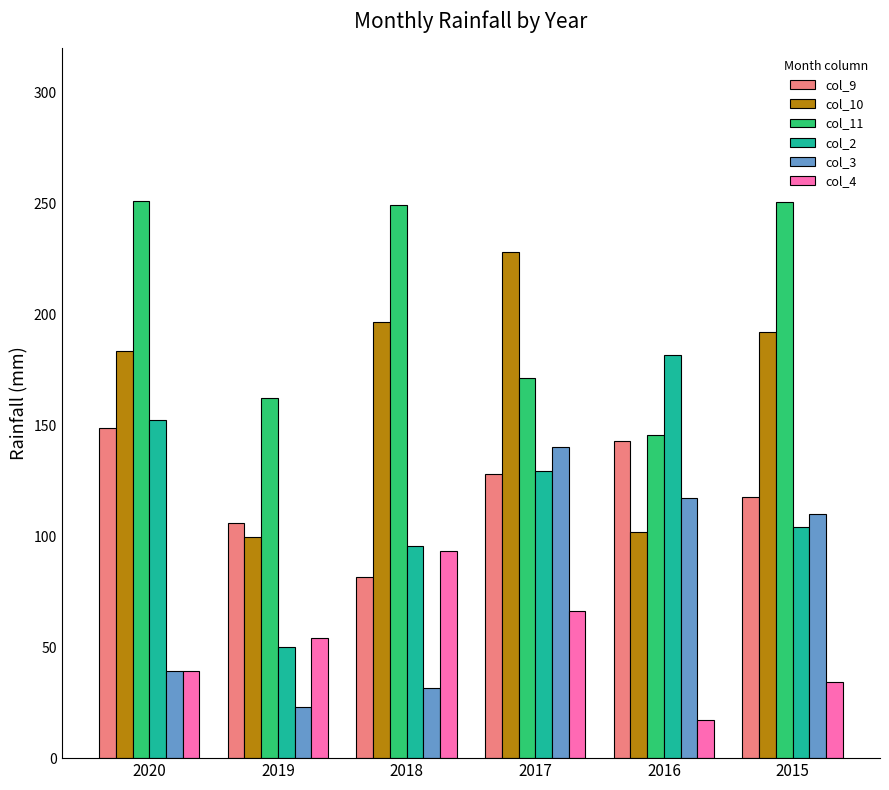

How many bars are there in total?

36